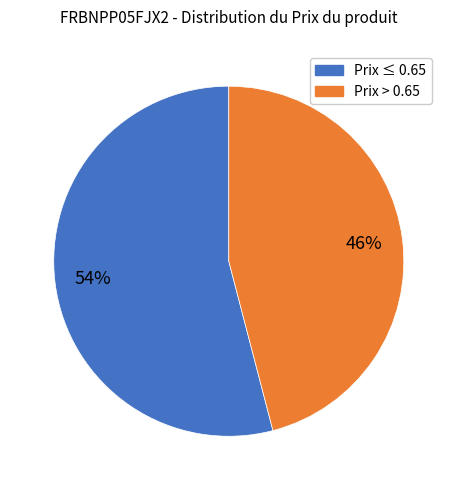

Is there any slice that represents more than half of the pie?

Yes